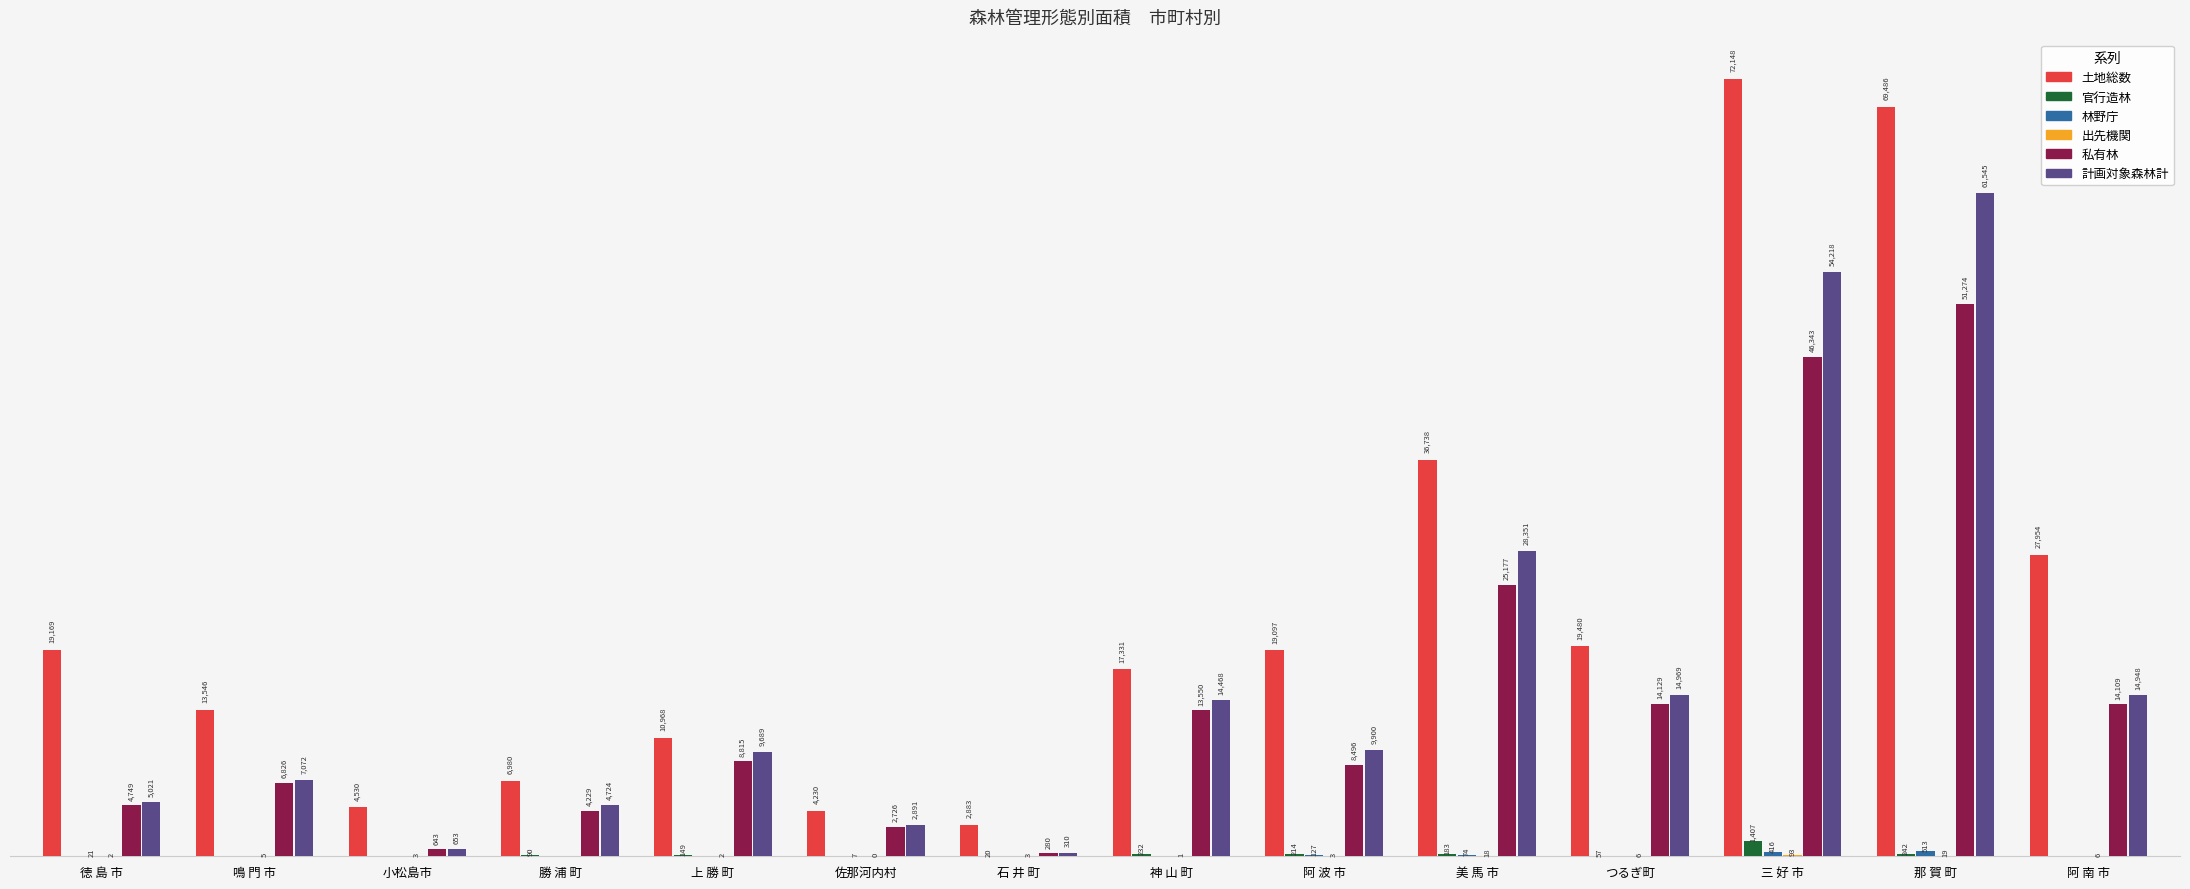

Which series changed the most between 小松島市 and 上 勝 町?

計画対象森林計